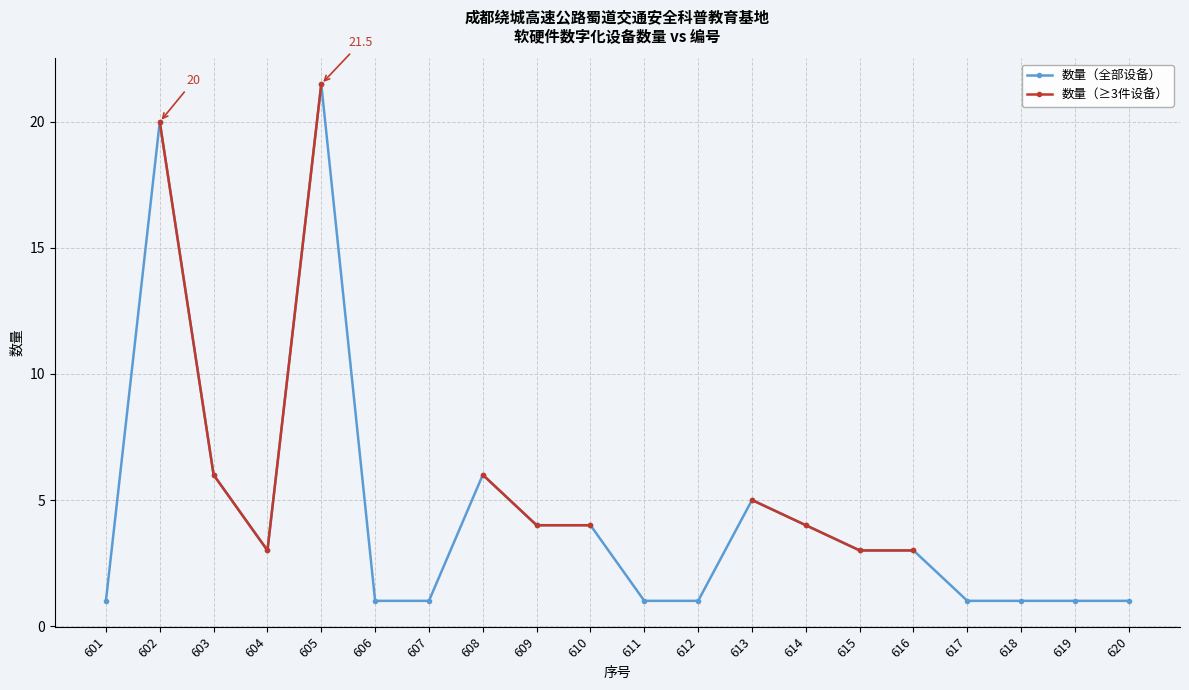

At how many categories does at least one series exceed 14?

2